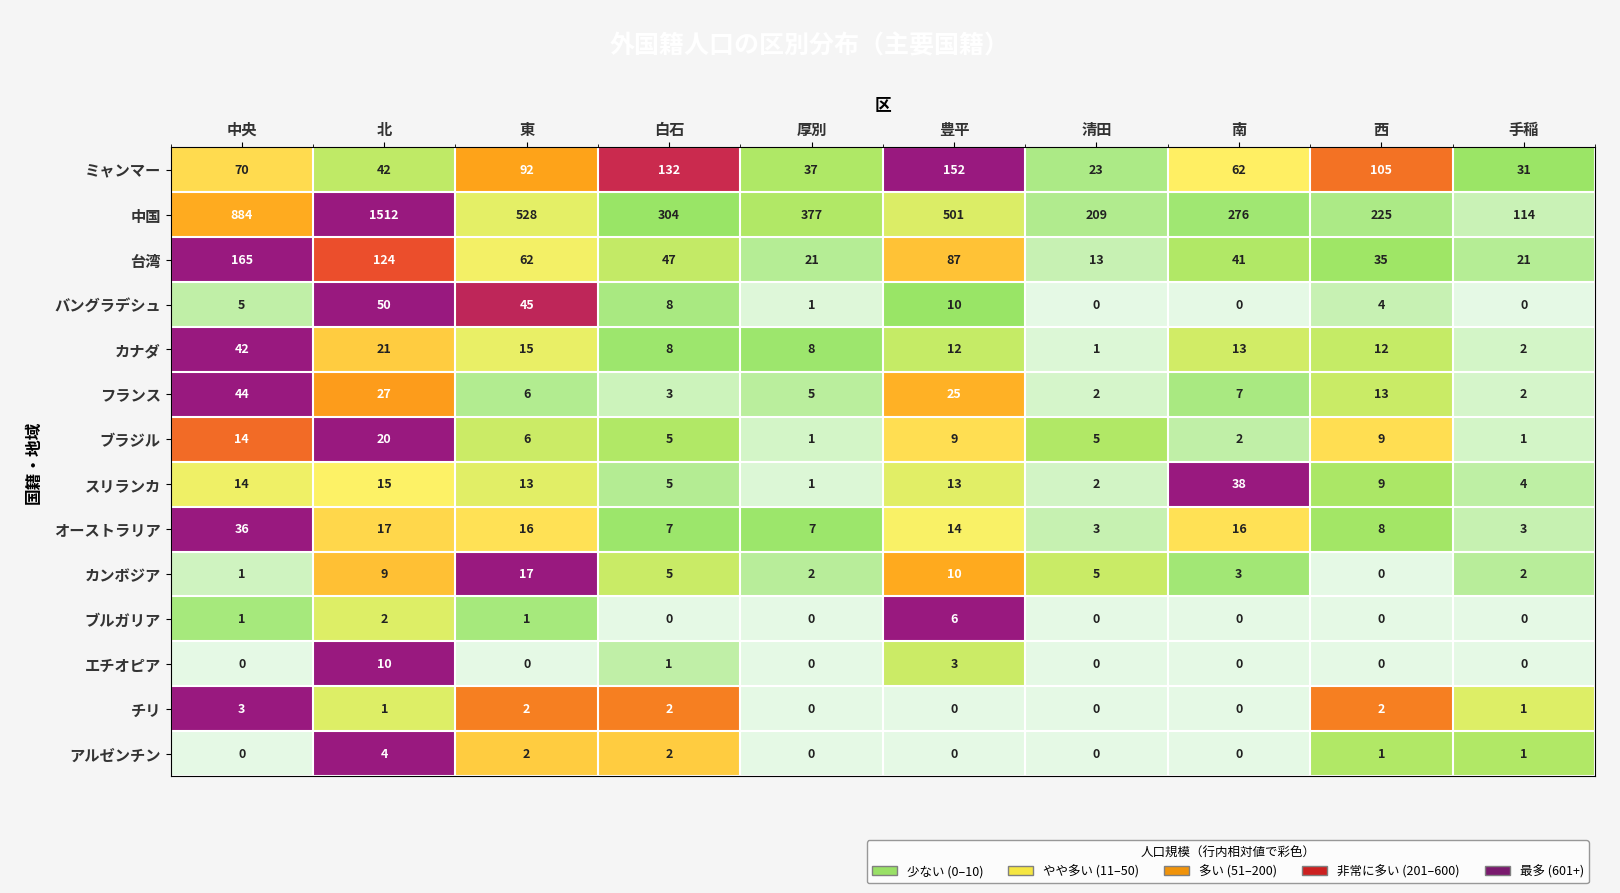

What is the difference between the highest and lowest values at 北?

1511